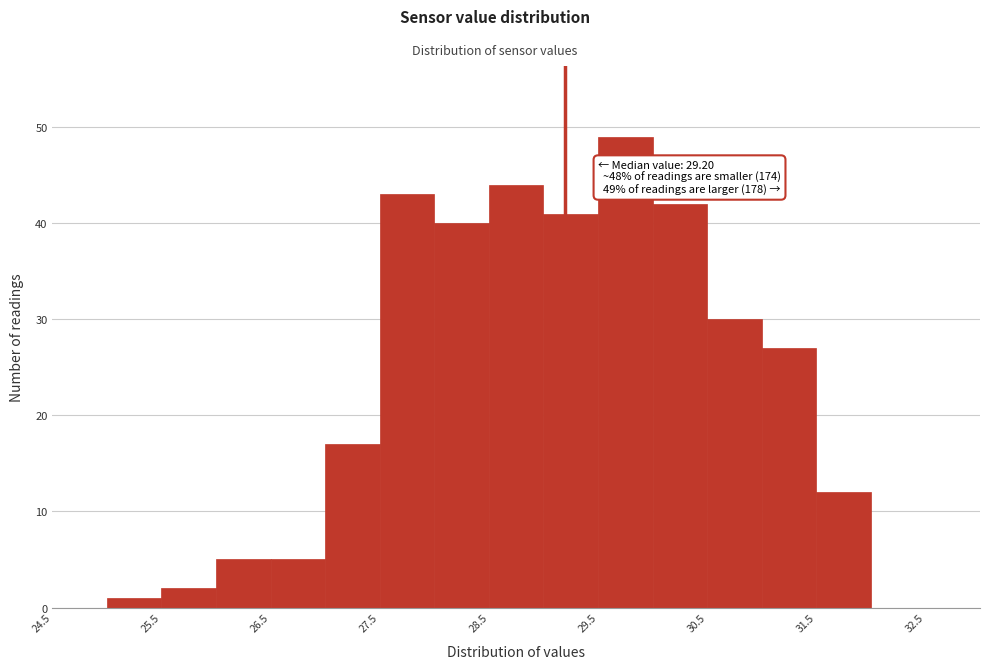

Which range on the x-axis has the tallest bar?

29.5 to 30.0